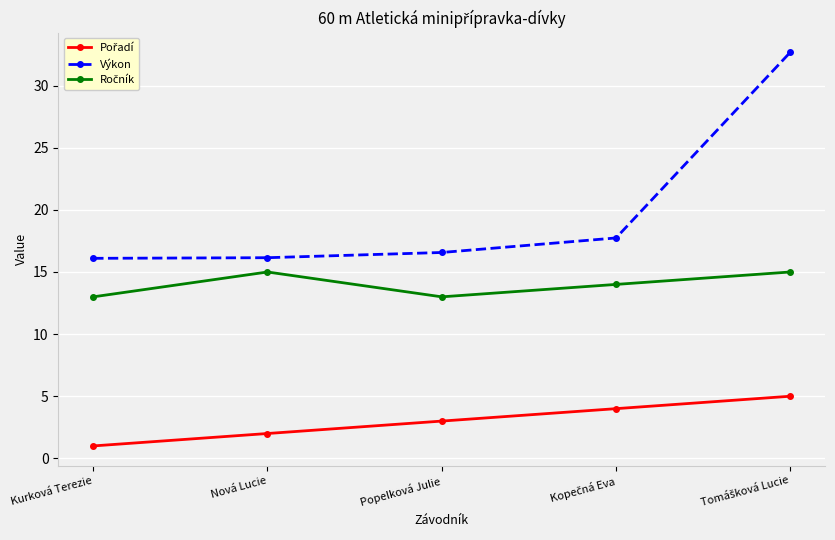

What is the highest value of the Výkon series?

32.7